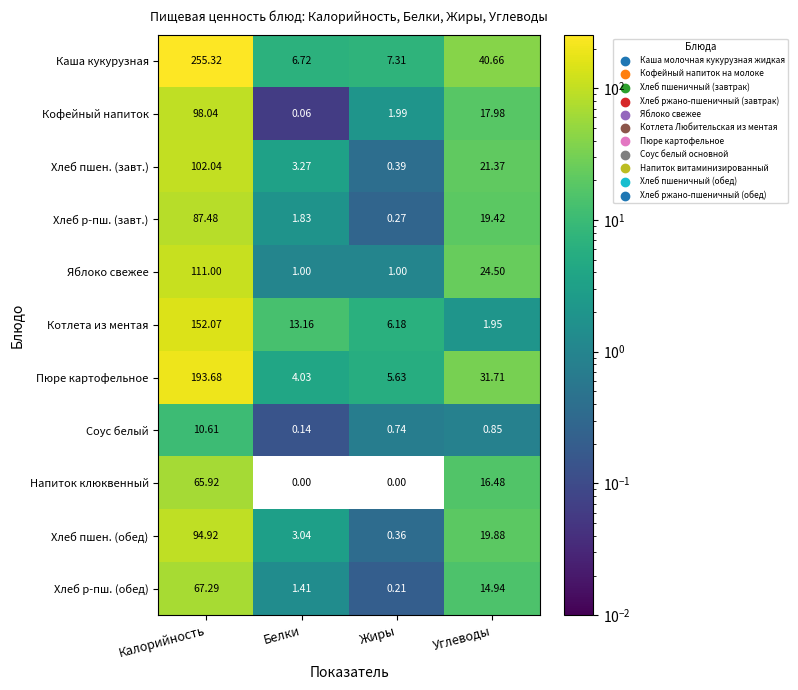

At which label does Хлеб пшен. (завт.) reach its peak?

Калорийность